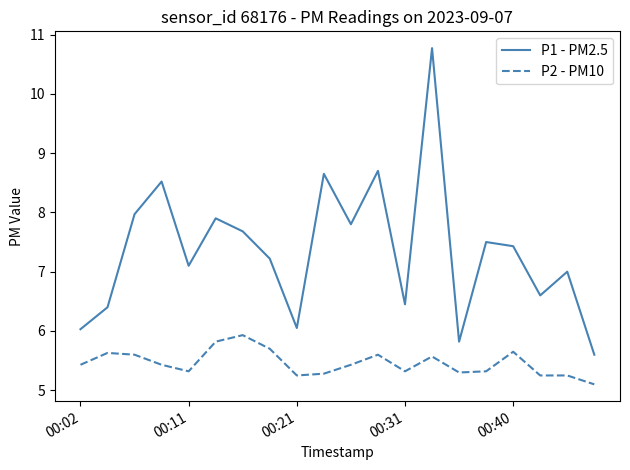

How many distinct data groups are displayed?

2